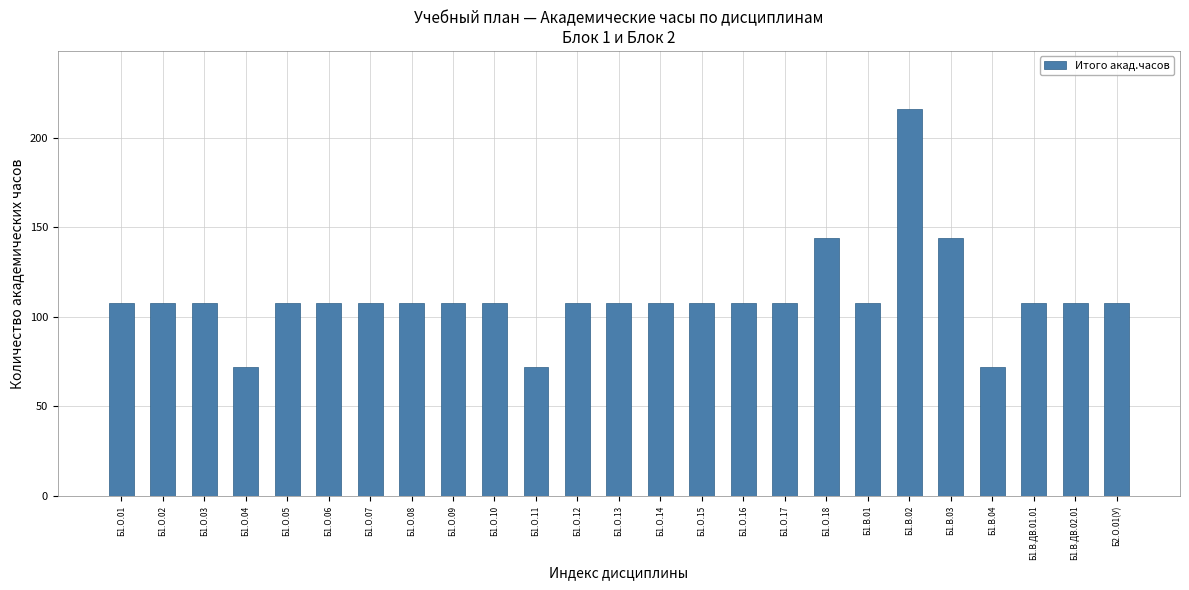

What is the change in value from Б1.О.03 to Б1.О.04?

-36